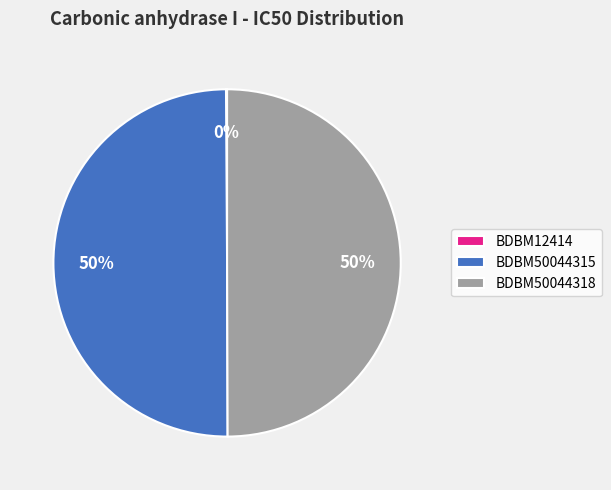

The BDBM50044318 slice represents 50% of the pie. True or false?

True